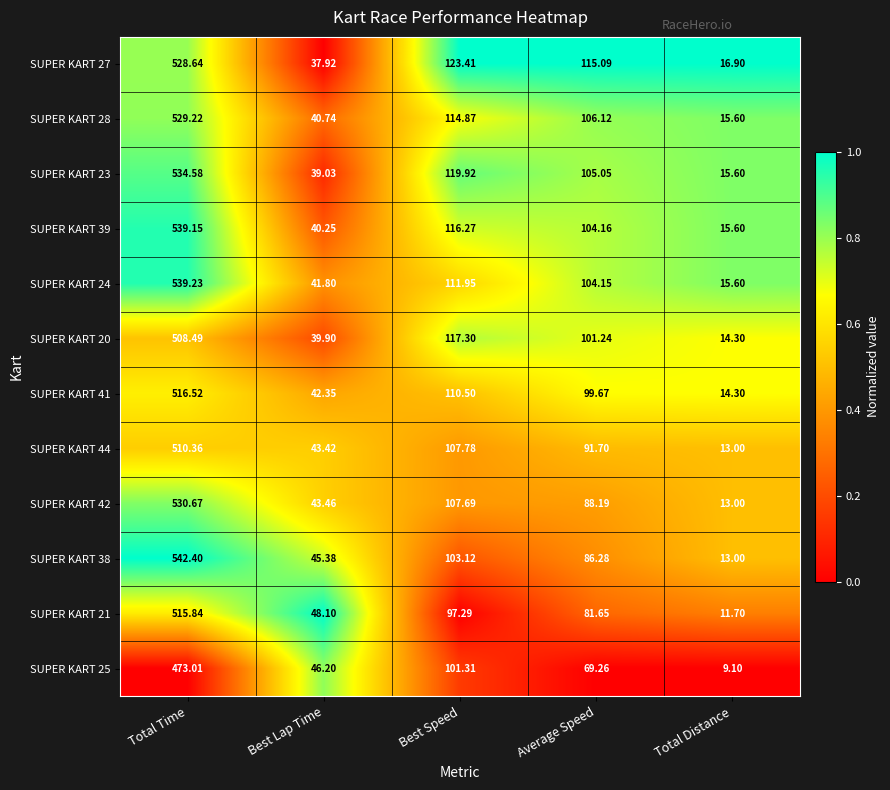

Rank the series at Total Time from highest to lowest value.

SUPER KART 38, SUPER KART 24, SUPER KART 39, SUPER KART 23, SUPER KART 42, SUPER KART 28, SUPER KART 27, SUPER KART 41, SUPER KART 21, SUPER KART 44, SUPER KART 20, SUPER KART 25